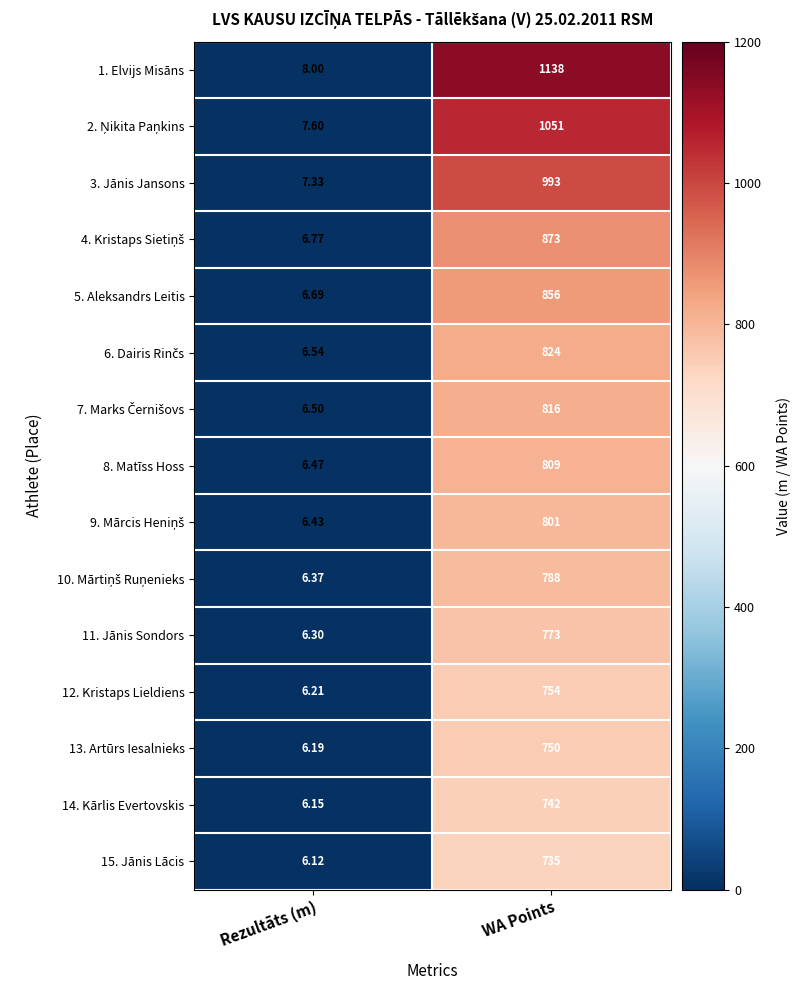

At which category is the sum across all series the highest?

WA Points